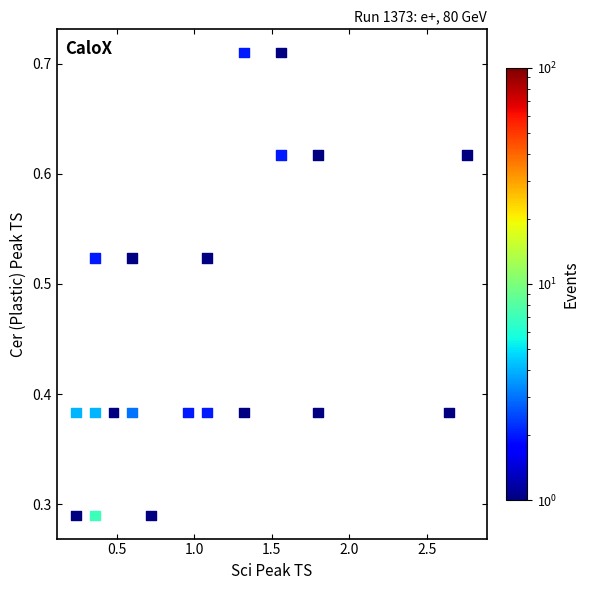

What is the range of X values (max minus min)?

2.5